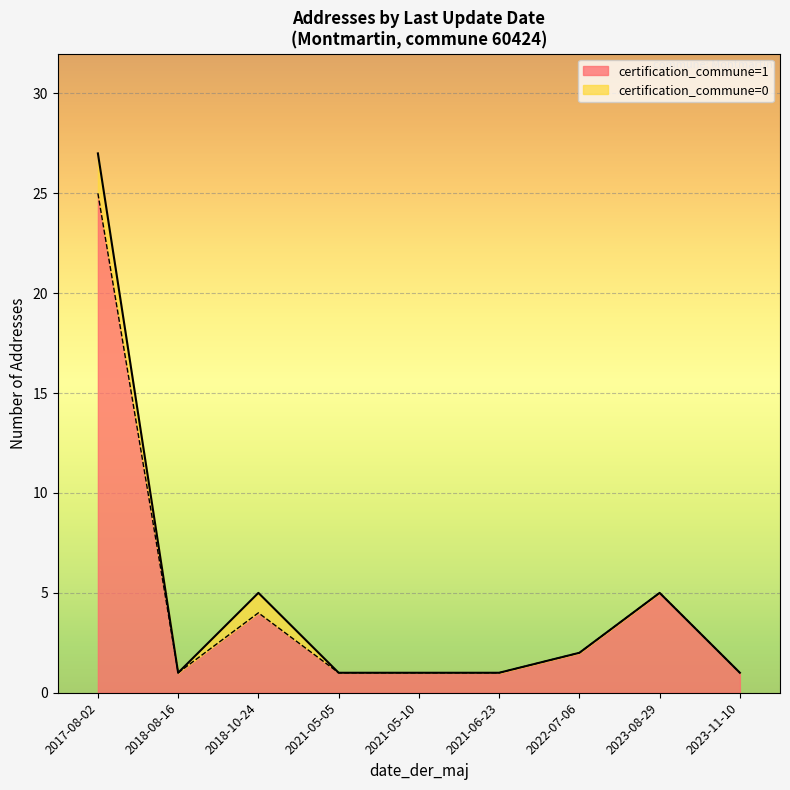

Which category has the highest value in the certification_commune=1 series?

2017-08-02